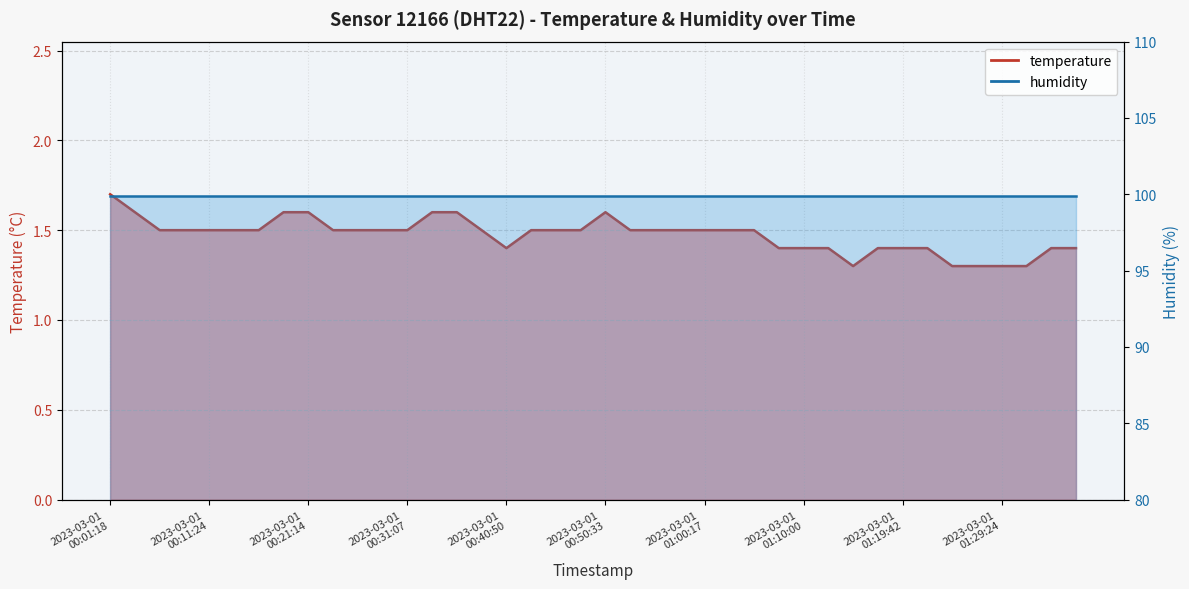

What is the value of the 18th point from the left?

1.5